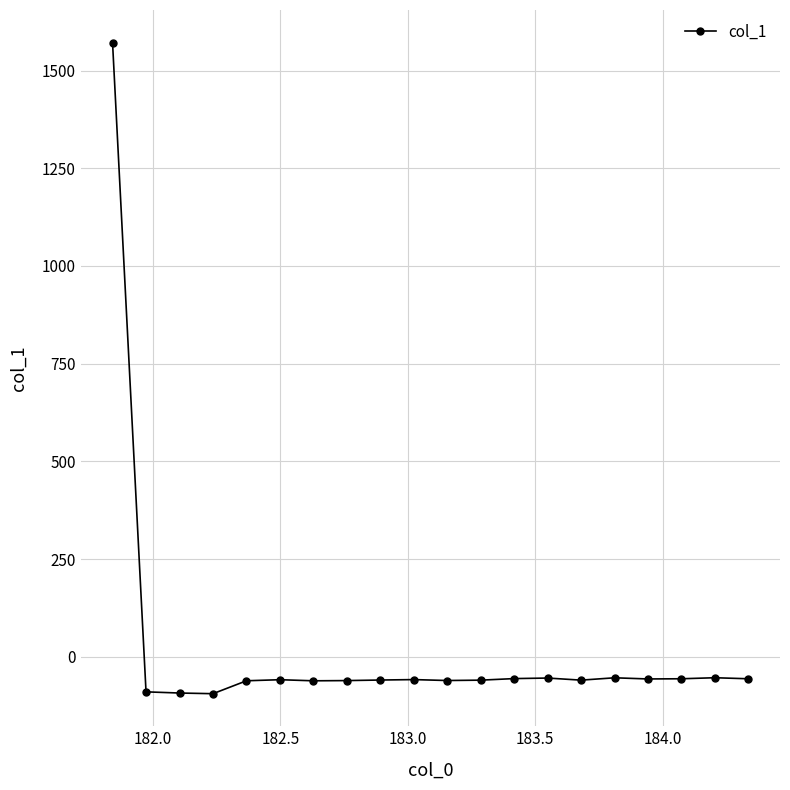

Is this an area chart (filled region under the line)?

No